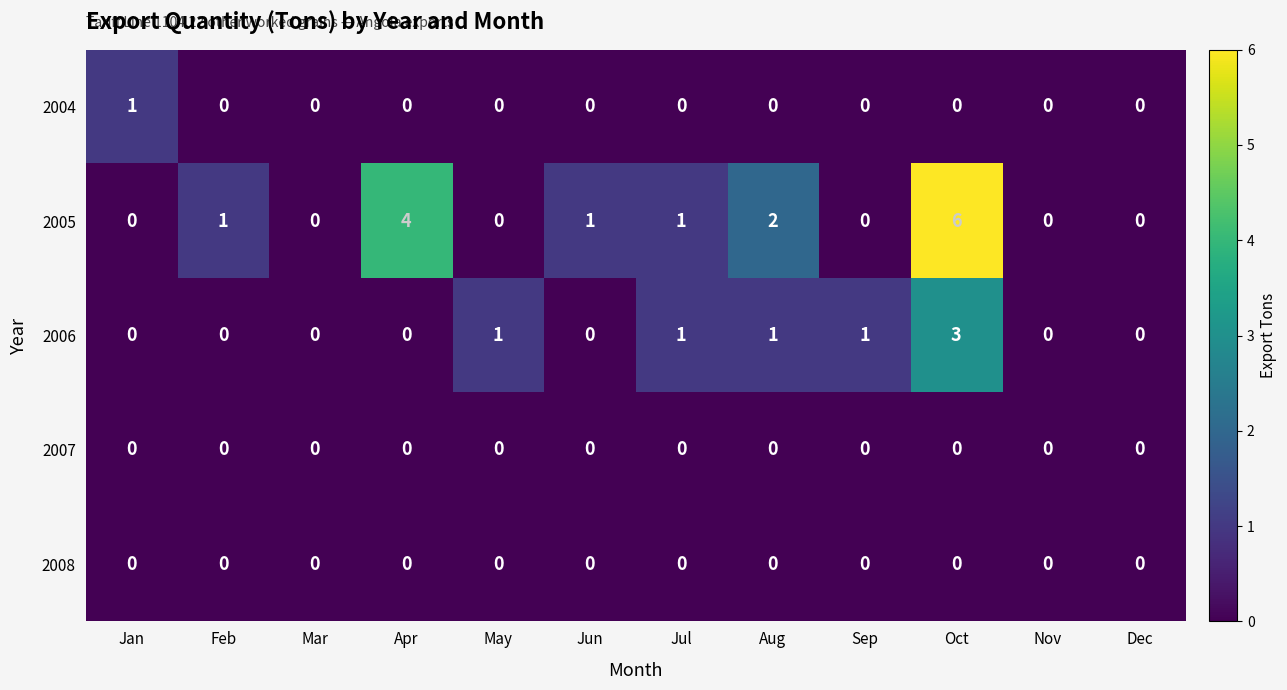

At which category is the sum across all series the highest?

Oct